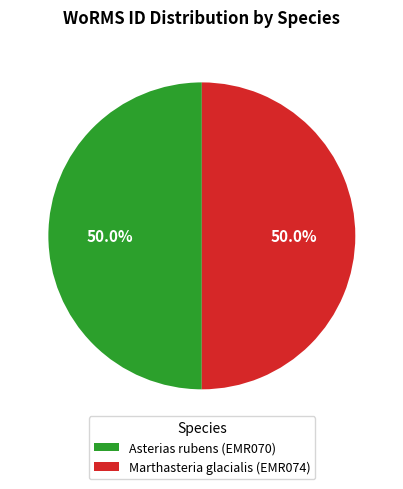

How much of the chart is everything except Marthasteria glacialis (EMR074)?

50.0%